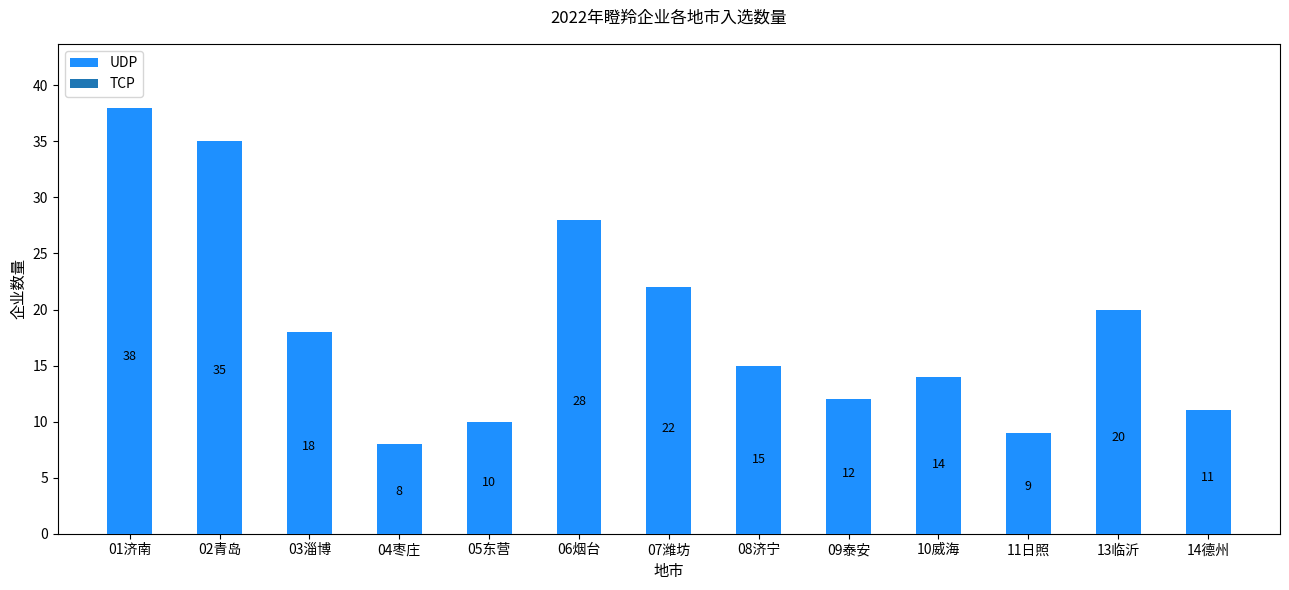

Rank the categories by value from highest to lowest.

01济南, 02青岛, 06烟台, 07潍坊, 13临沂, 03淄博, 08济宁, 10威海, 09泰安, 14德州, 05东营, 11日照, 04枣庄